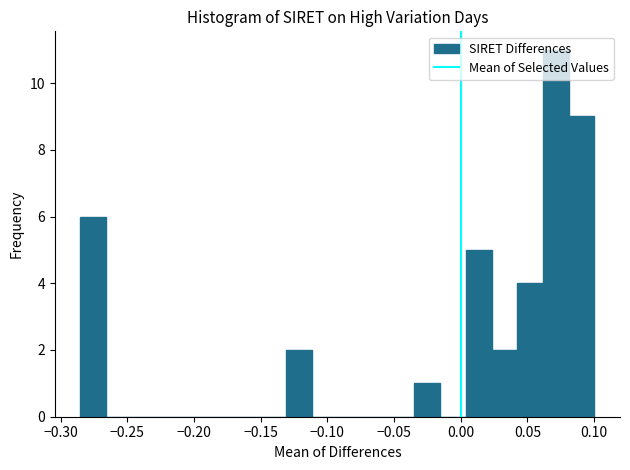

Around what value on the x-axis is the tallest bar? Give the approximate position of its centre, as read against the axis.

0.070